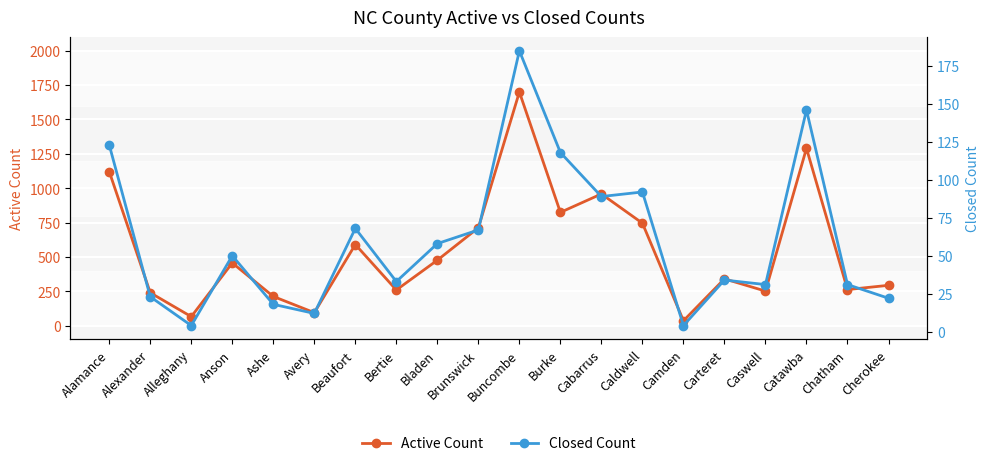

What is the label of the 8th point from the right?

Cabarrus